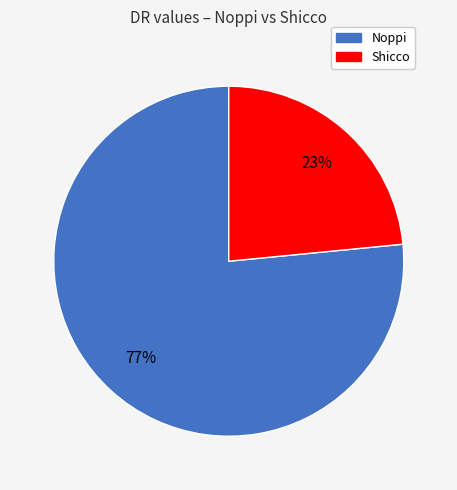

How many segments does this pie chart have?

2